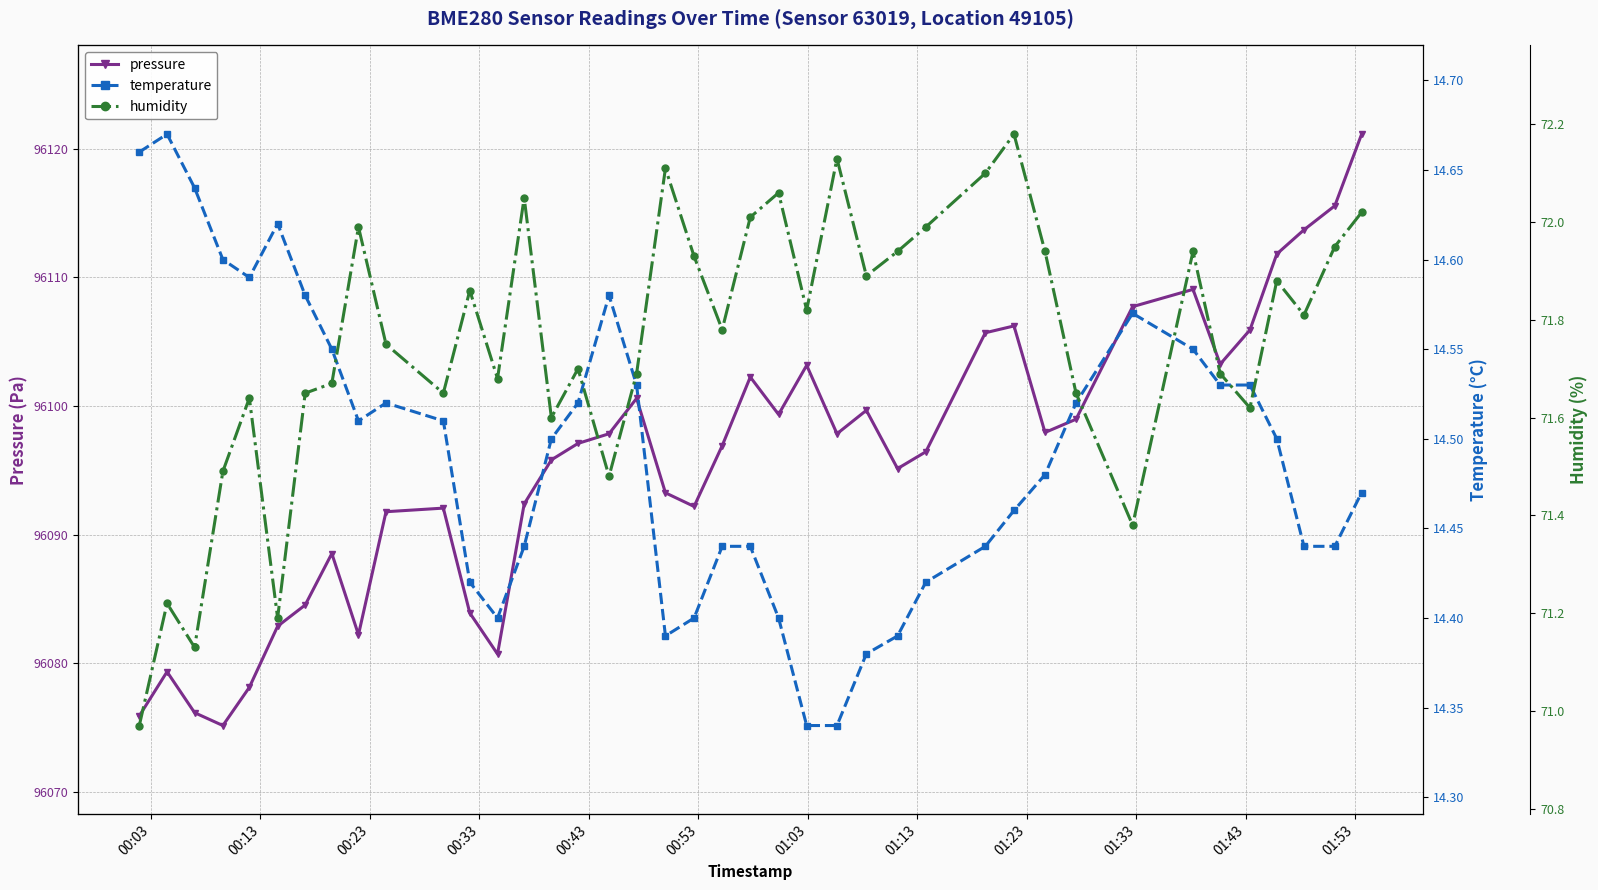

What is the minimum value for pressure?

96075.2